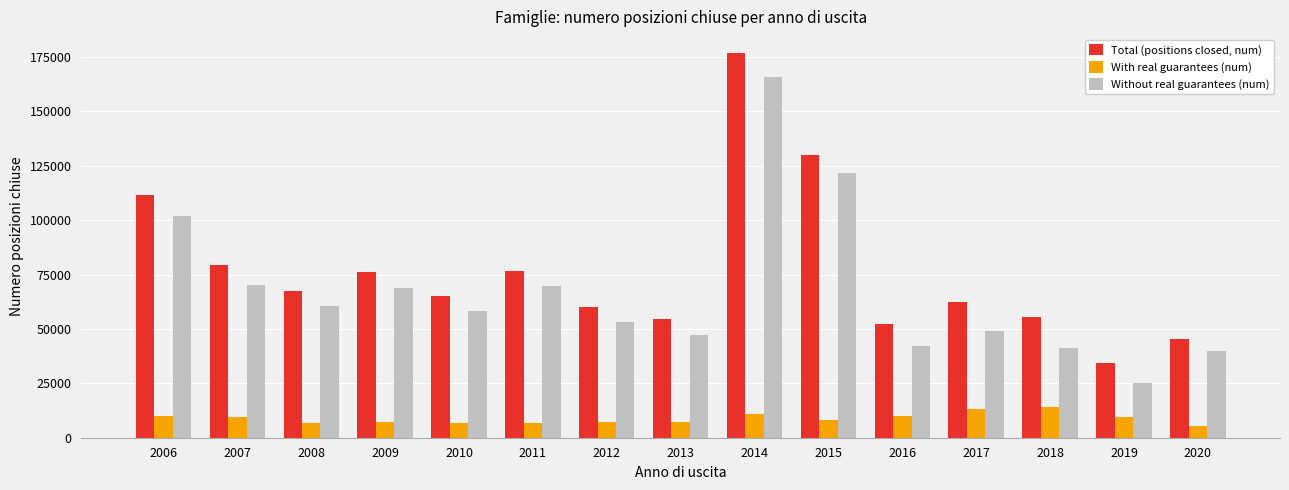

Is it true that Without real guarantees (num) equals 54360 at 2020?

False